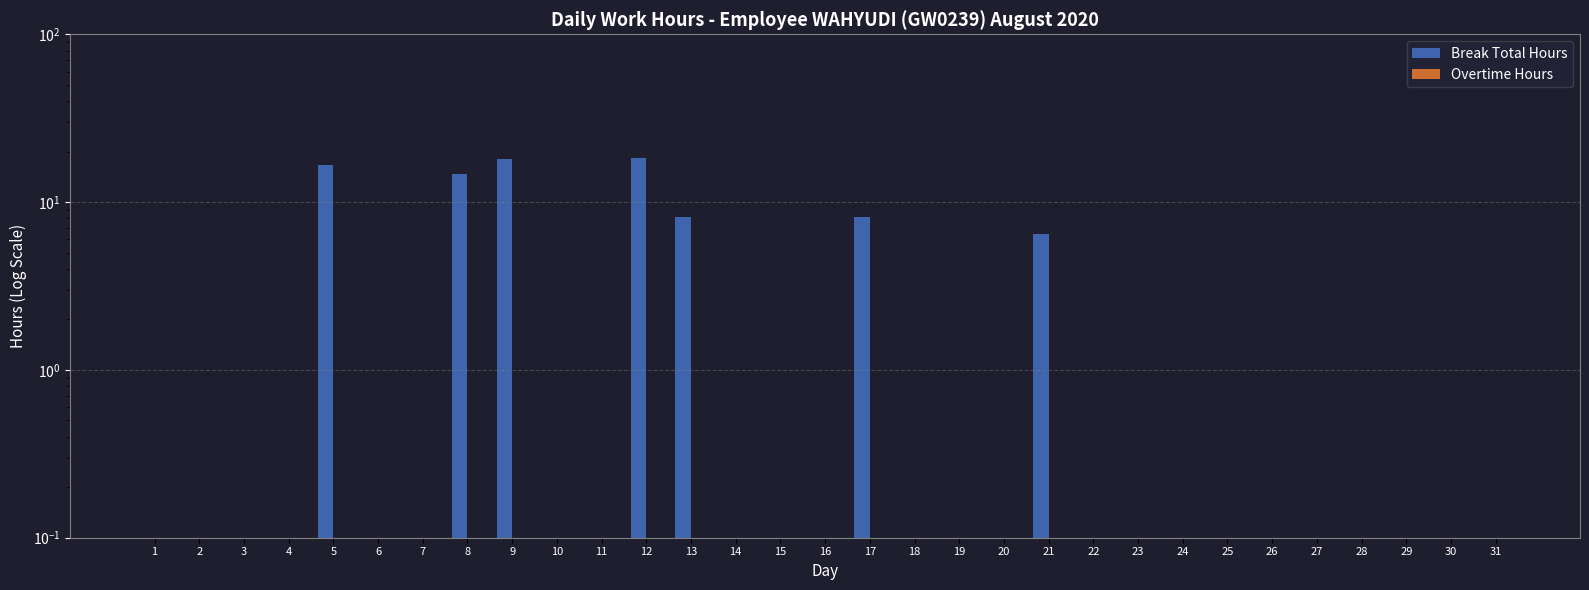

Is the value of Break Total Hours at 3 greater than the value of Overtime Hours at 12?

No